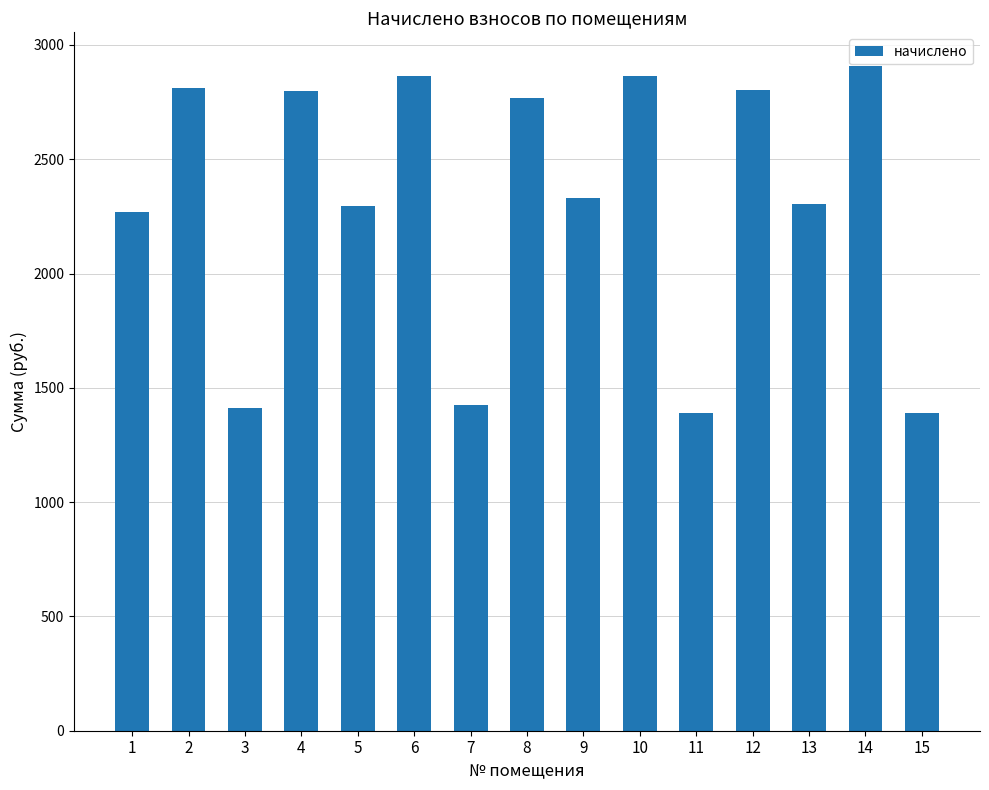

What is the value of the 6th bar from the left?

2862.0